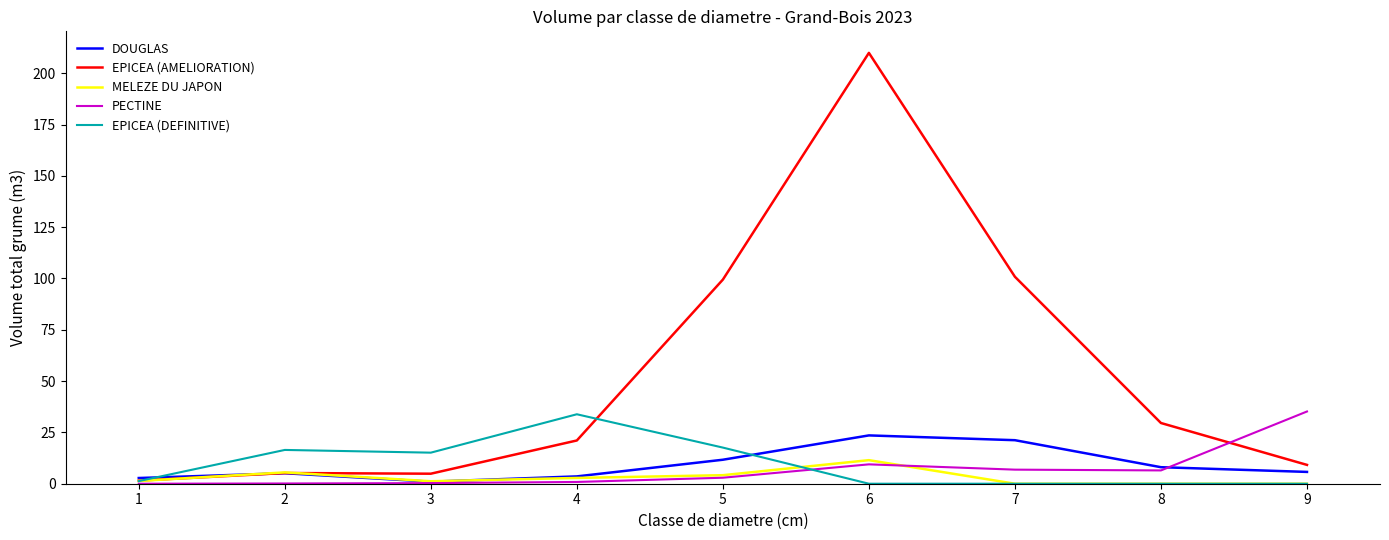

What is the difference between the highest and lowest values at 1?

2.8